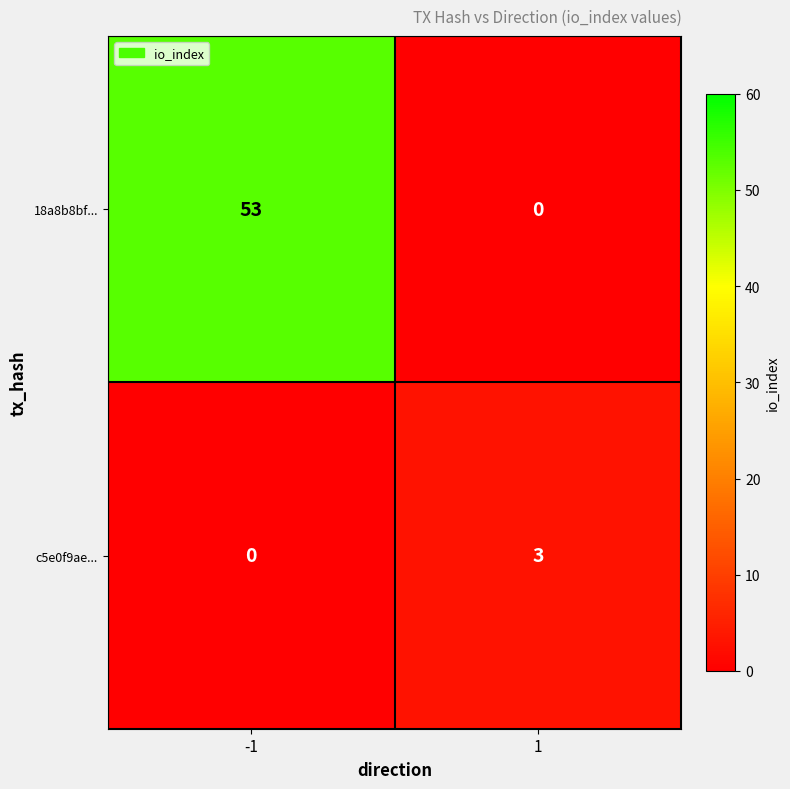

What is the highest value of the 18a8b8bf... series?

53